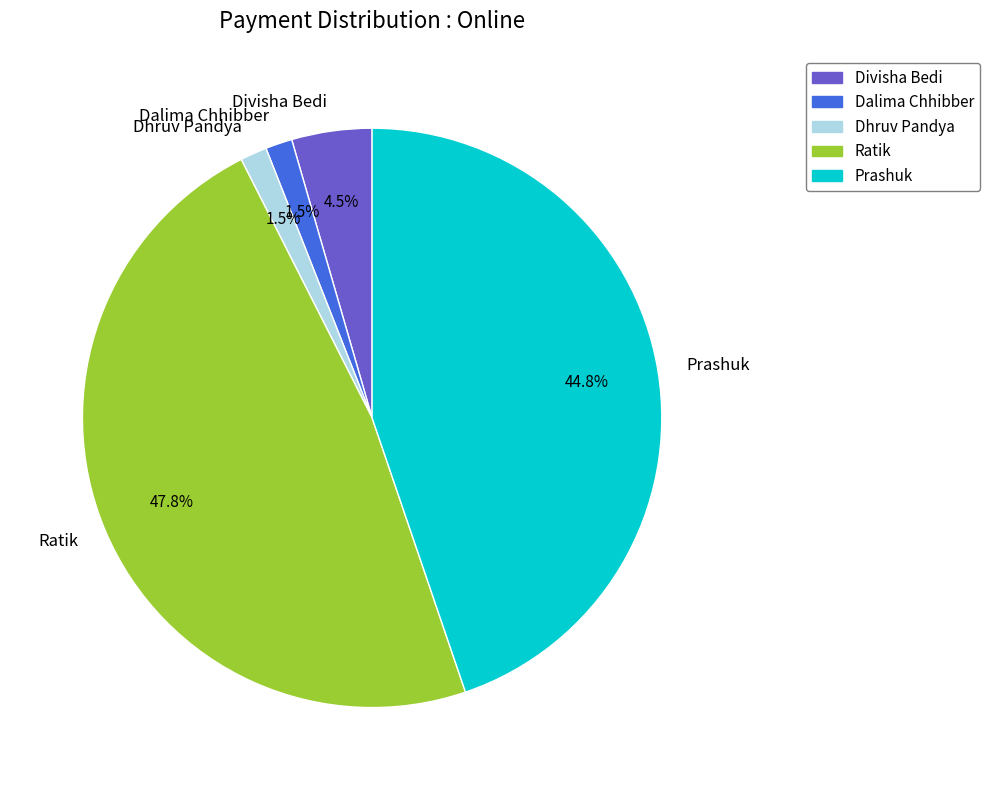

Do Divisha Bedi and Ratik together represent more than half of the pie?

Yes